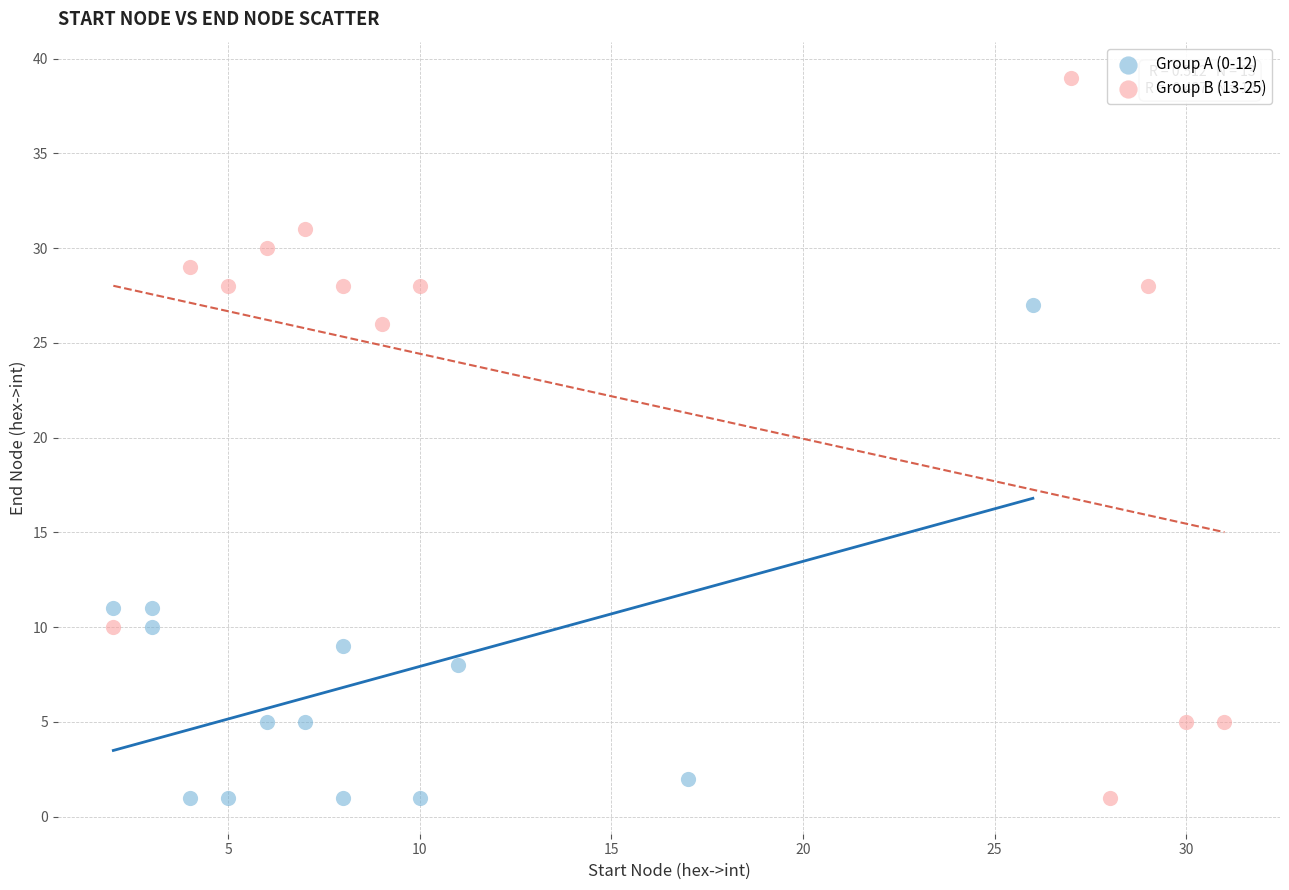

Which series reaches the maximum Y coordinate?

Group B (13-25)